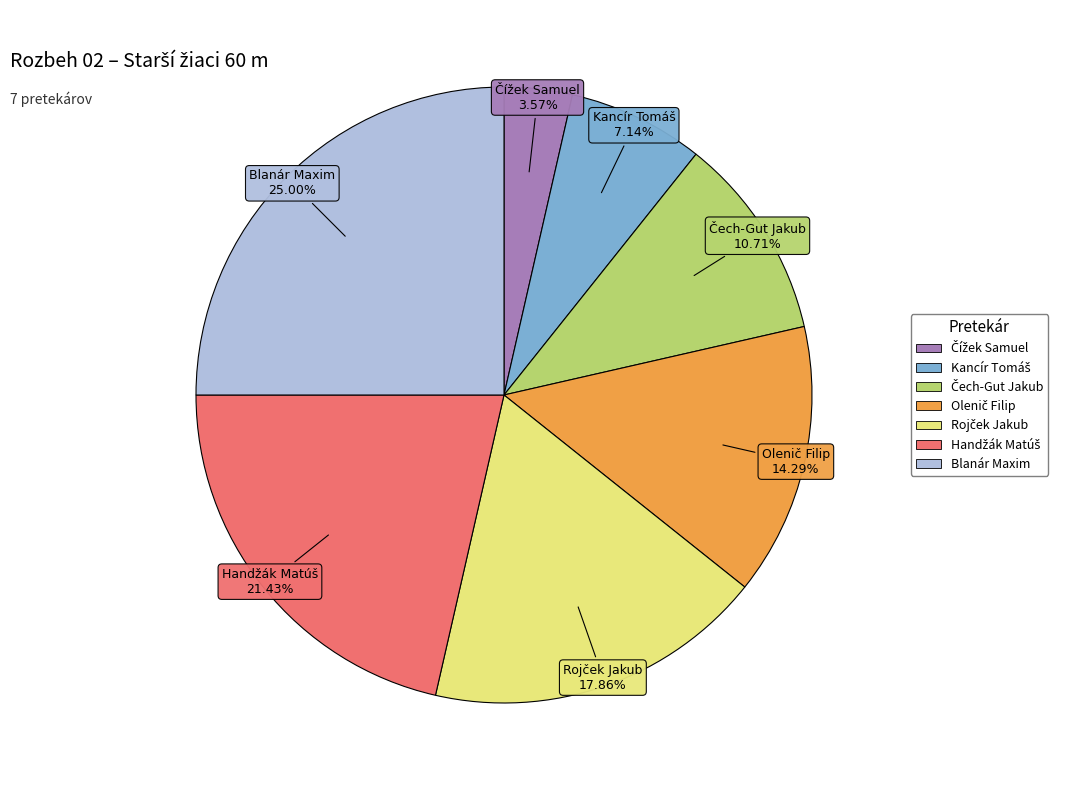

Which slice is the largest?

Blanár Maxim